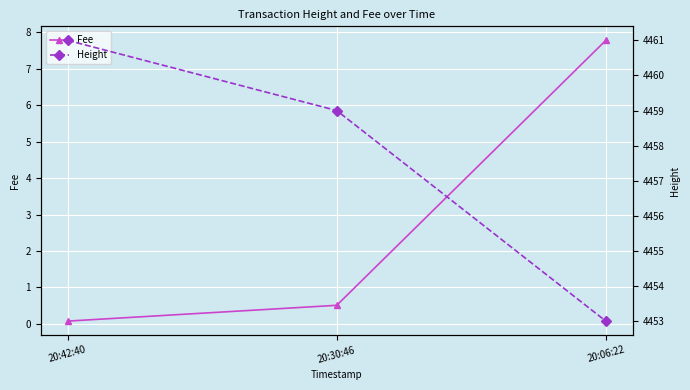

What is the approximate value of Height at 20:42:40?

4461.0